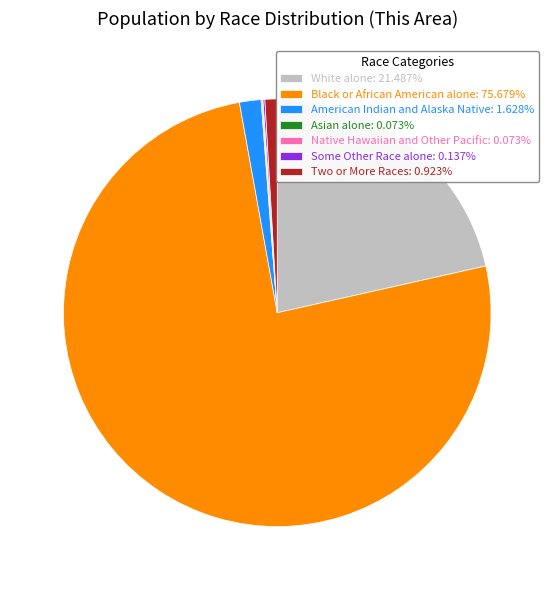

Does Black or African American alone account for over 50% of the chart?

Yes